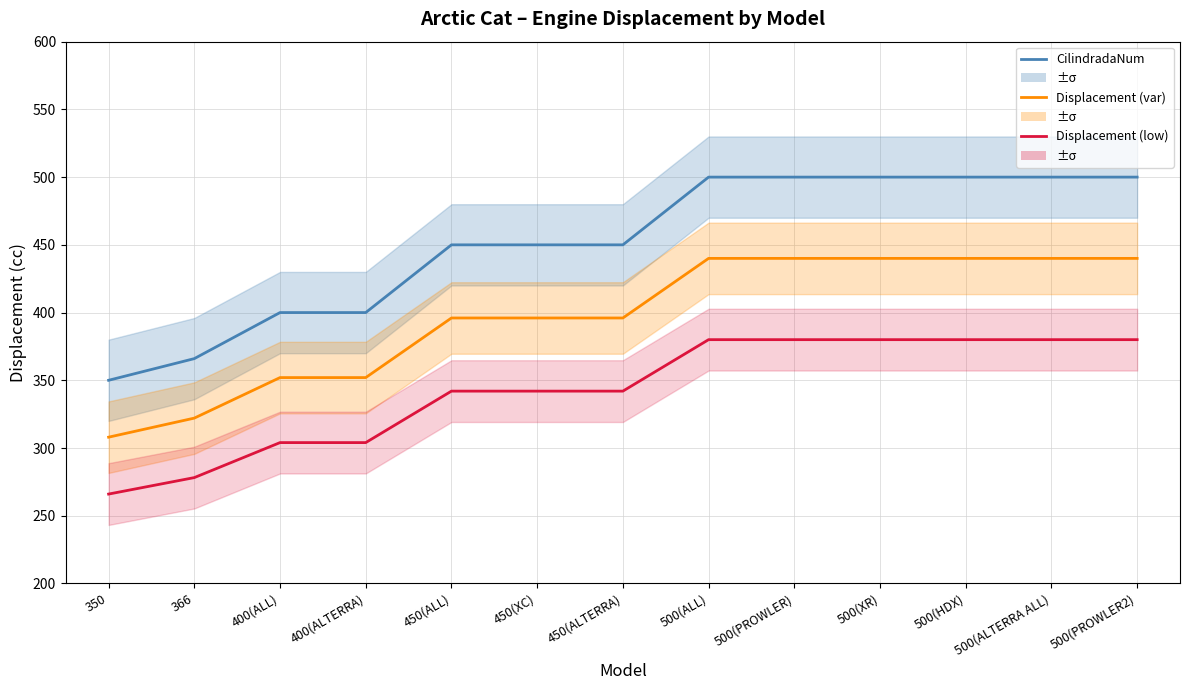

How many data points in CilindradaNum are above 450?

6